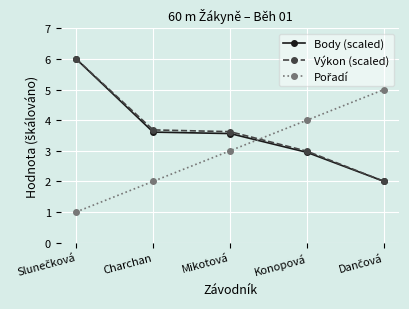

How many data points does each series have?

5